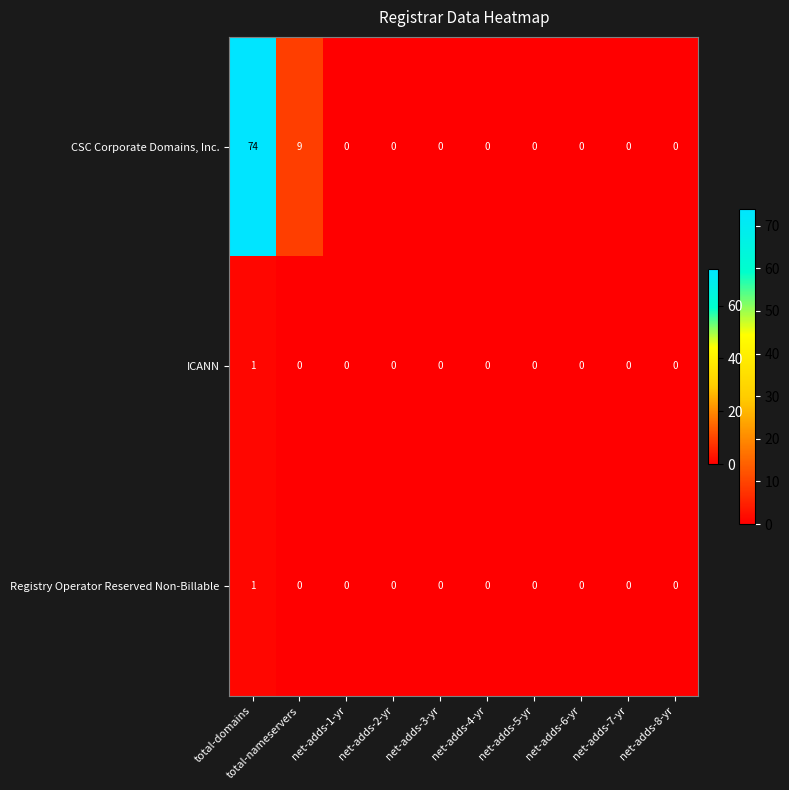

How many ICANN values are between 0 and 1?

10